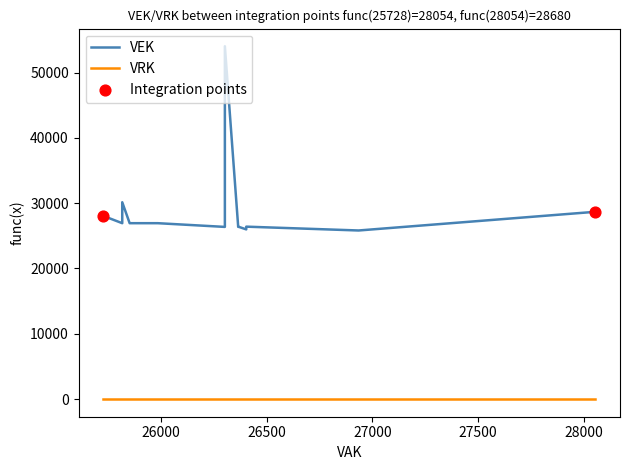

At which category is the sum across all series the highest?

26303